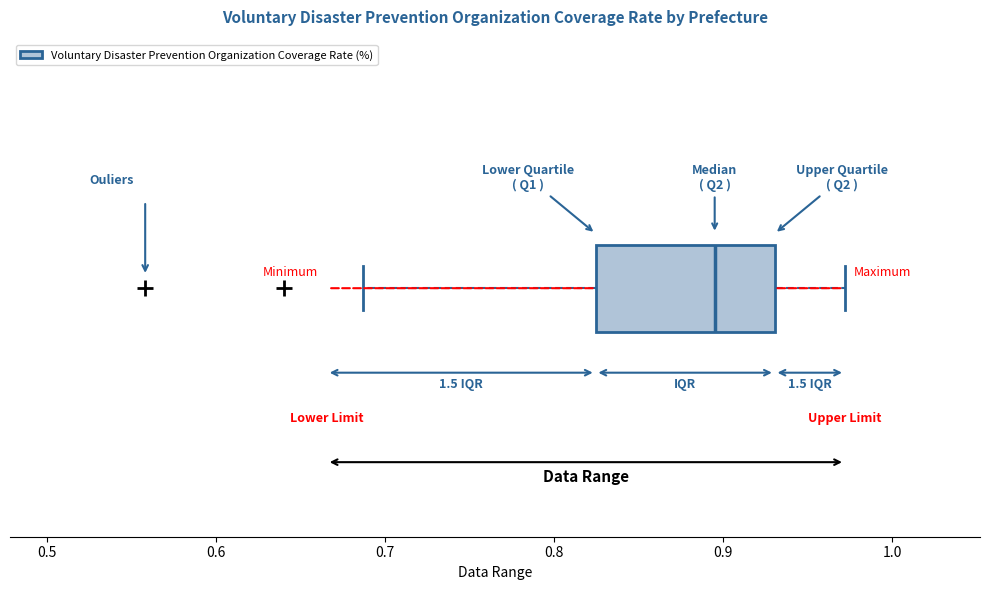

Transcribe this box plot: give where the median line is, the range the box spans, and where the two whiskers end, as read against the x-axis. The values are not printed on the chart, so give them approximately, as read against the axis.

median 0.90, box 0.82 to 0.93, whiskers 0.69 to 0.97